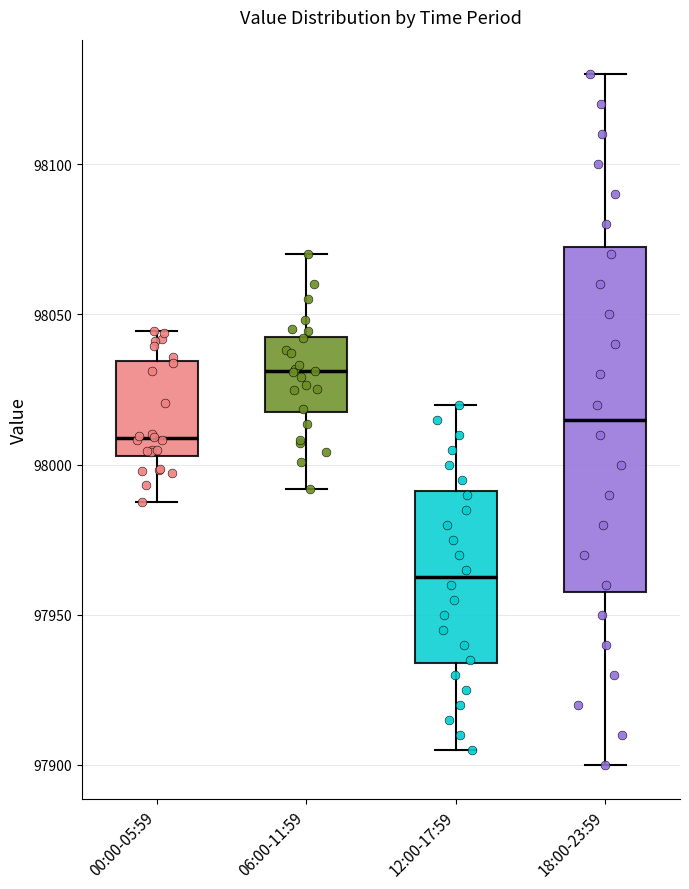

Which box is the tallest, from its lower edge to its upper edge?

18:00-23:59